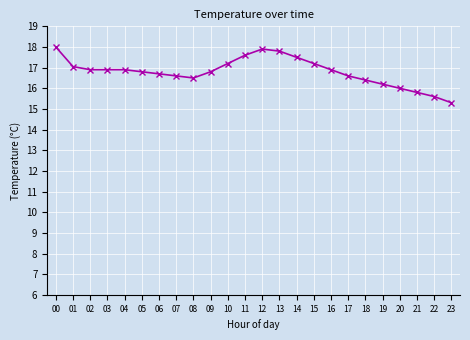

What is the difference between the maximum and minimum values?

2.7